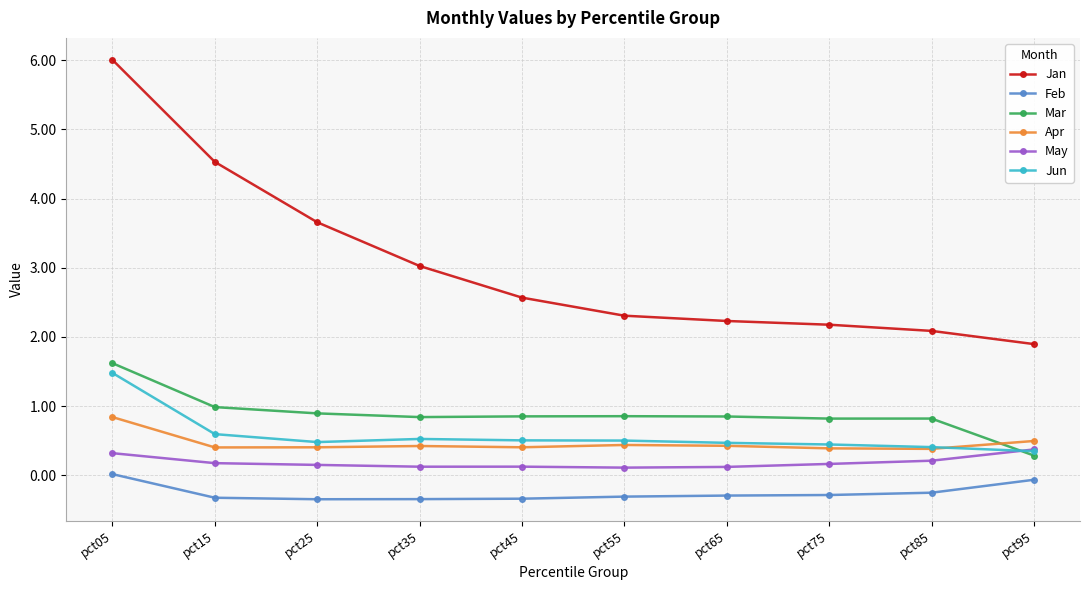

Which series has the widest spread of values?

Jan